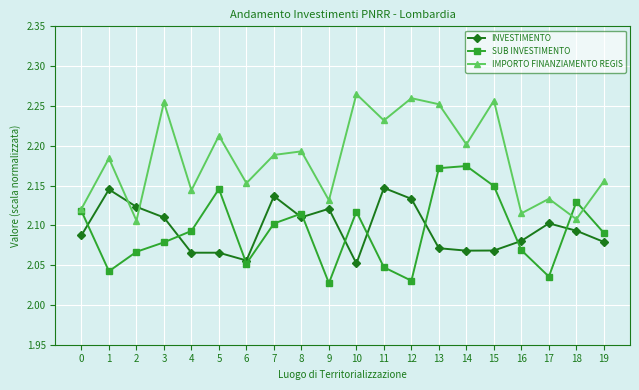

Which series changed the most between 7 and 17?

SUB INVESTIMENTO